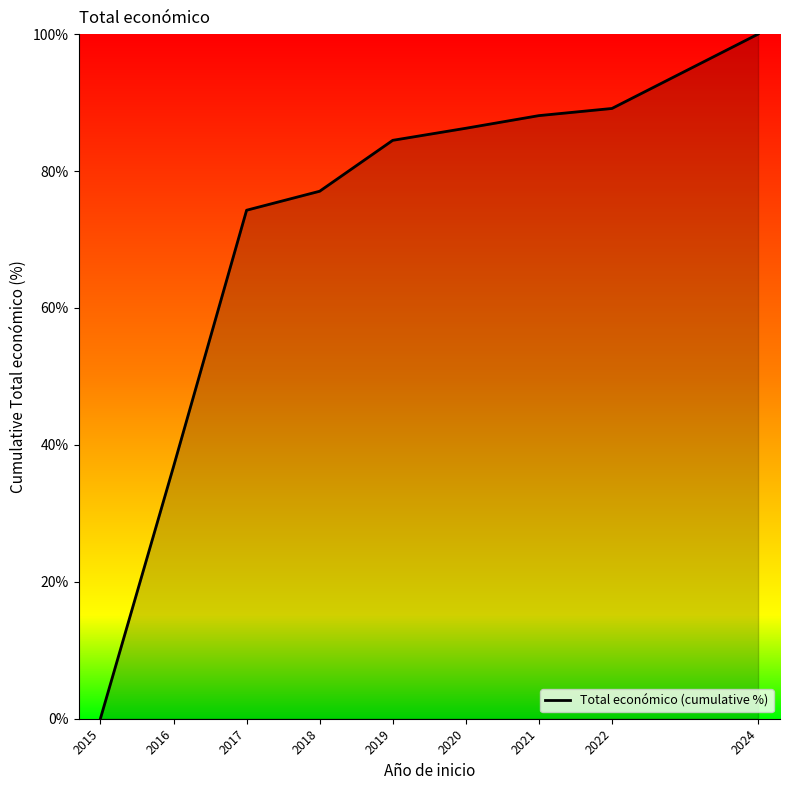

Does the chart display data point markers on the line(s)?

No